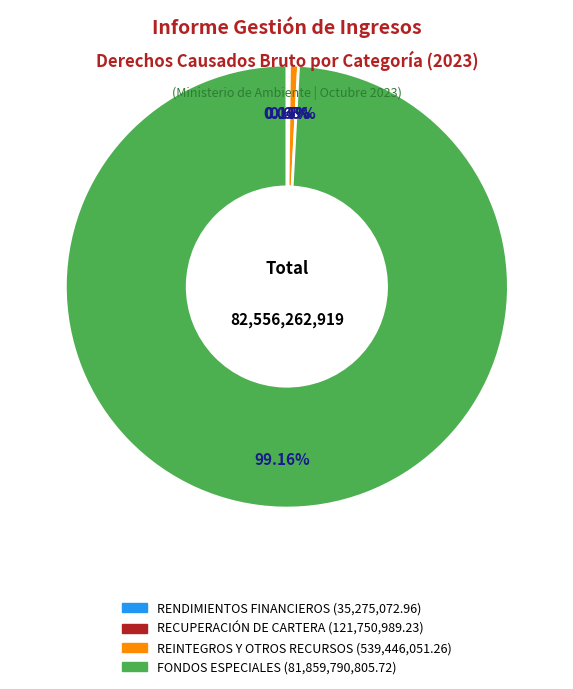

Does any single category account for the majority?

Yes